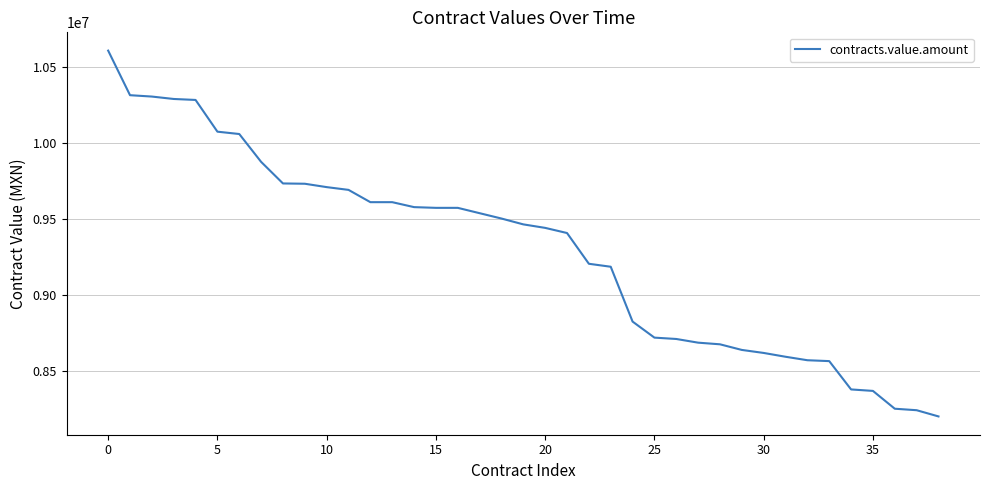

What is the maximum value shown in the chart?

10607162.5